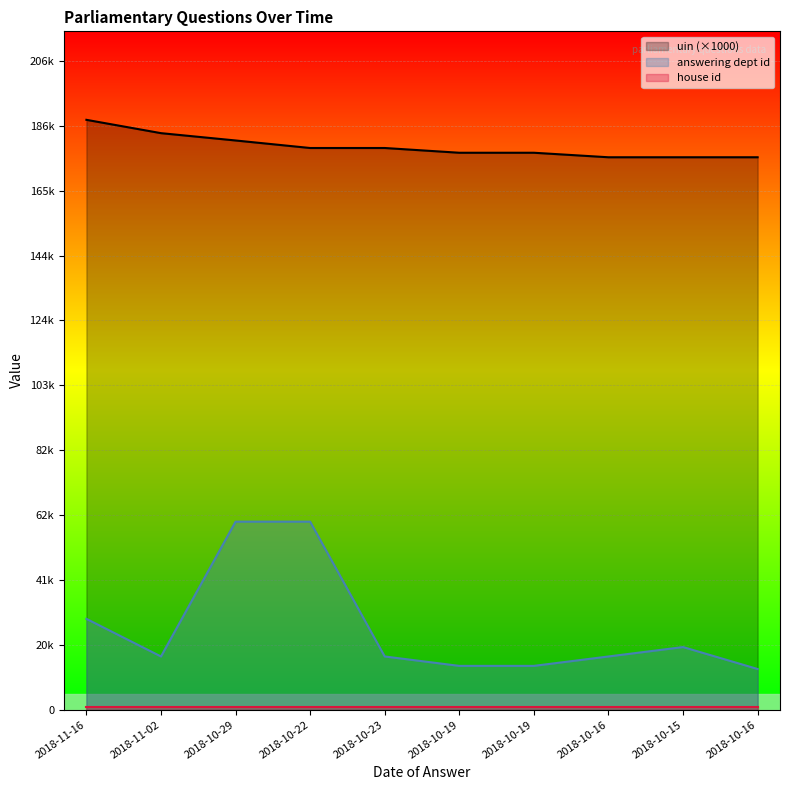

True or false: answering dept id has more than 0 interior local peaks.

True